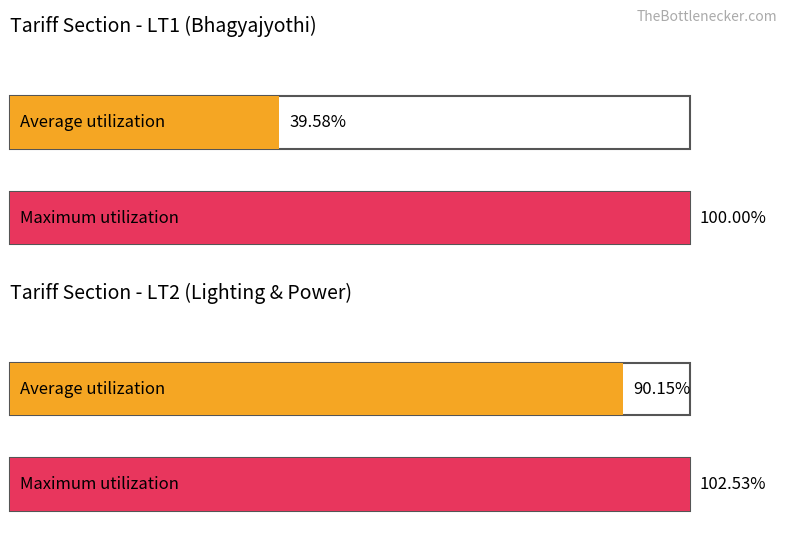

True or false: Maximum utilization has a value of 133.4 at LT3.

False